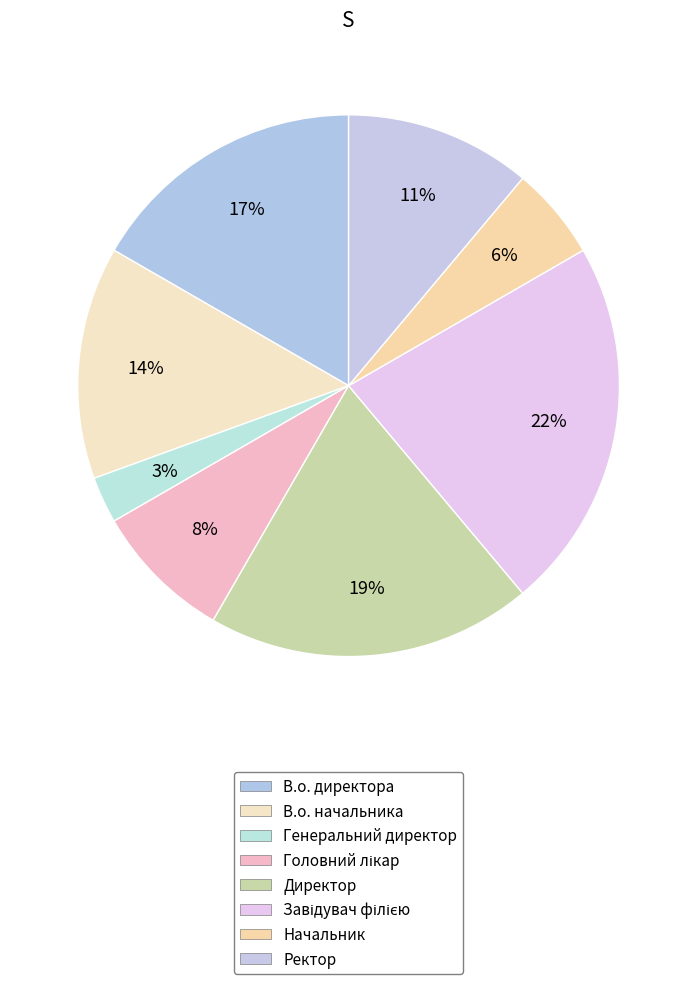

Approximately how many times larger is the value at Директор compared to Головний лікар?

2.3